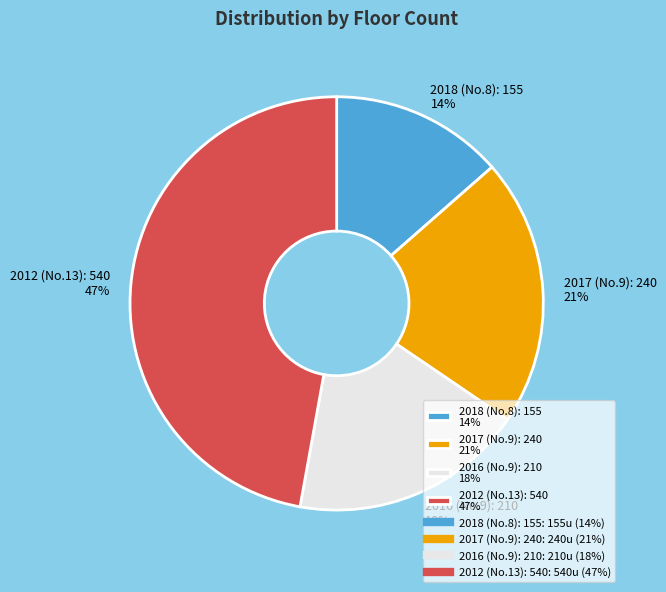

What is the smallest slice in the pie chart?

2018 (No.8): 155 14%